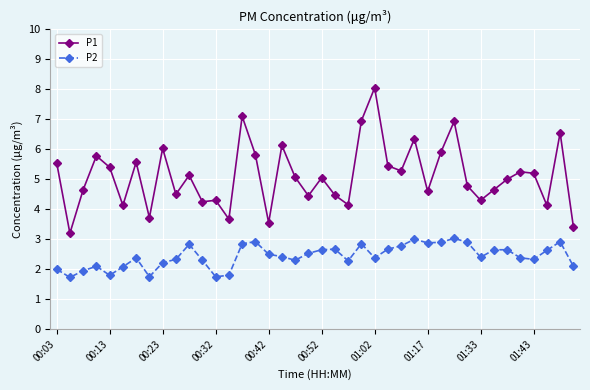

Which series has the largest total across all categories?

P1